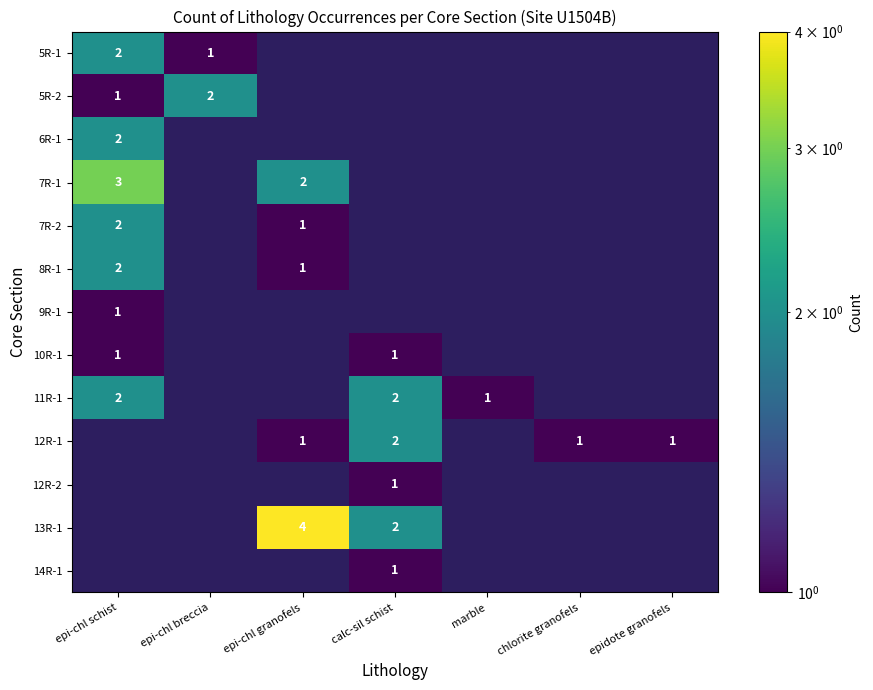

The value of 13R-1 at epi-chl granofels is 3. True or false?

False